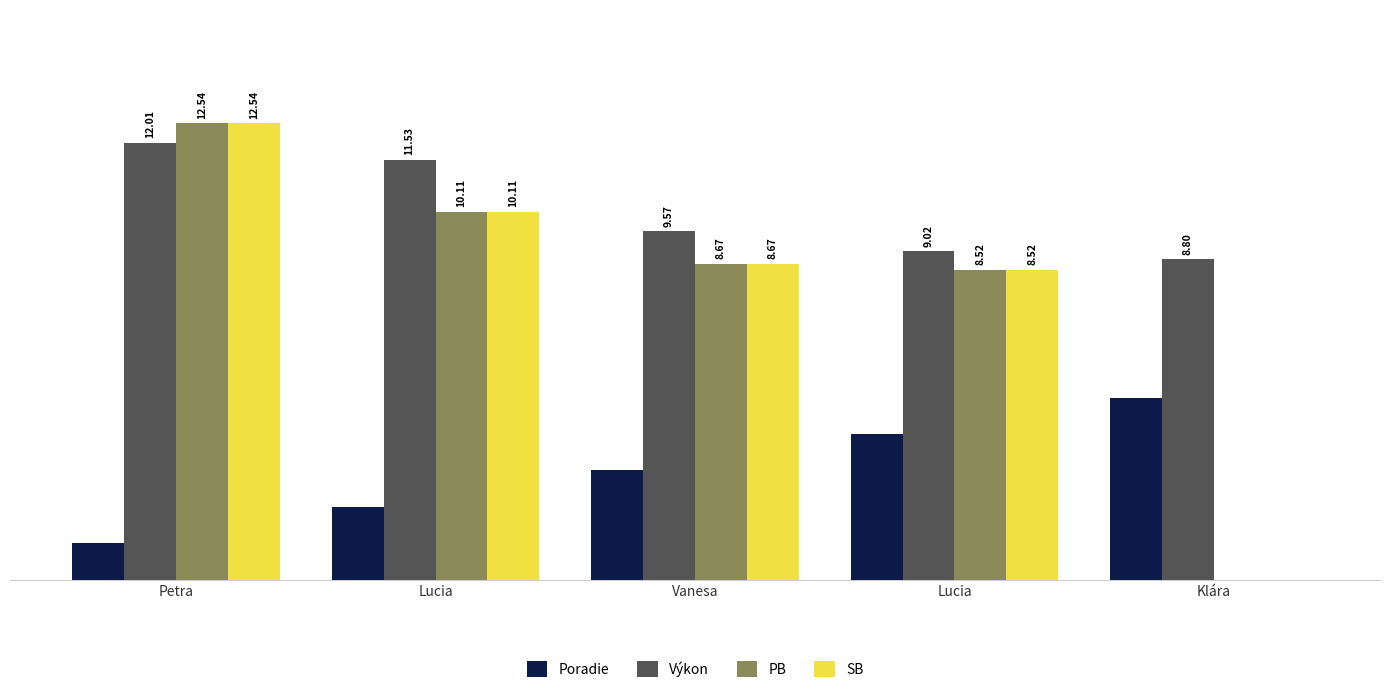

What are all the series names shown in the legend?

Poradie, Výkon, PB, SB